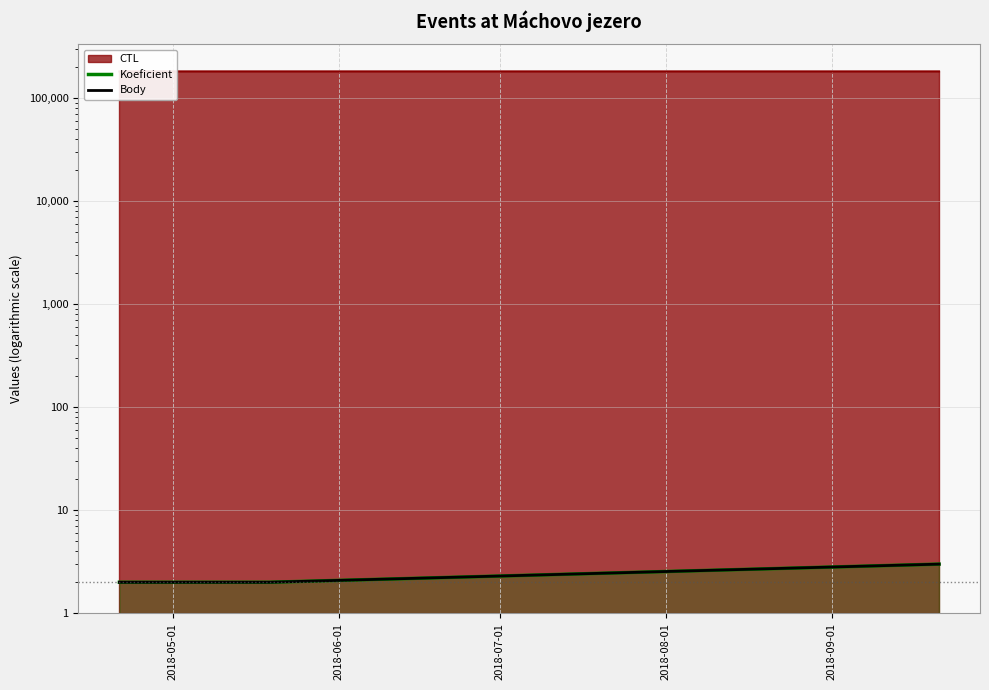

What is the label of the 4th point from the left?

2018-08-01